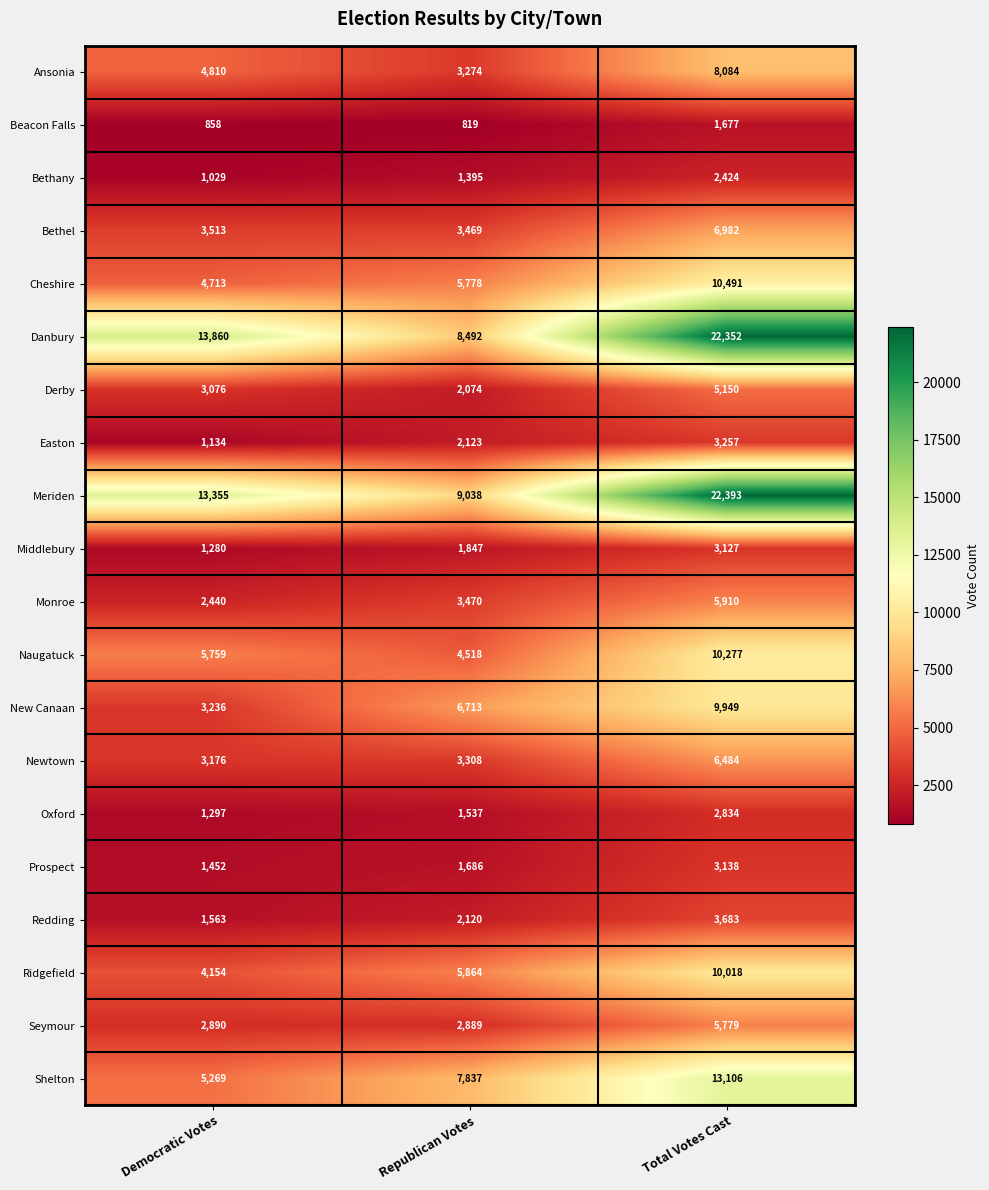

What is the spread (max minus min) of values at Democratic Votes?

13002